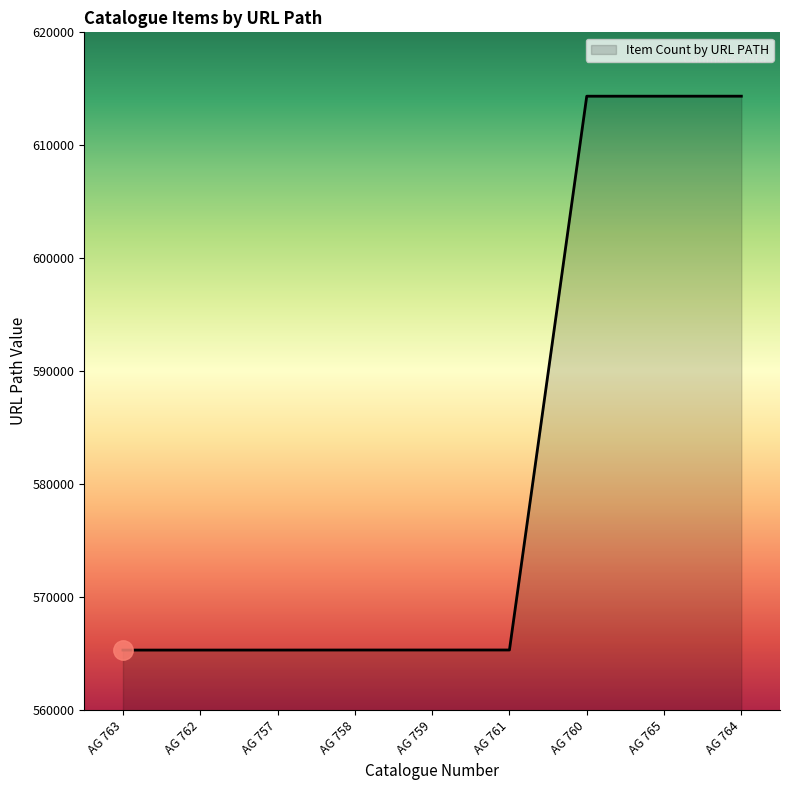

What is the difference between the maximum and second lowest values?

49016